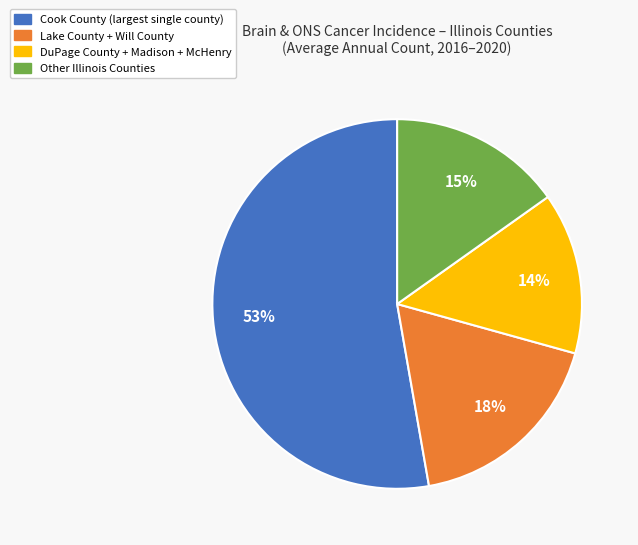

To the nearest percent, what is the average slice percentage?

25%